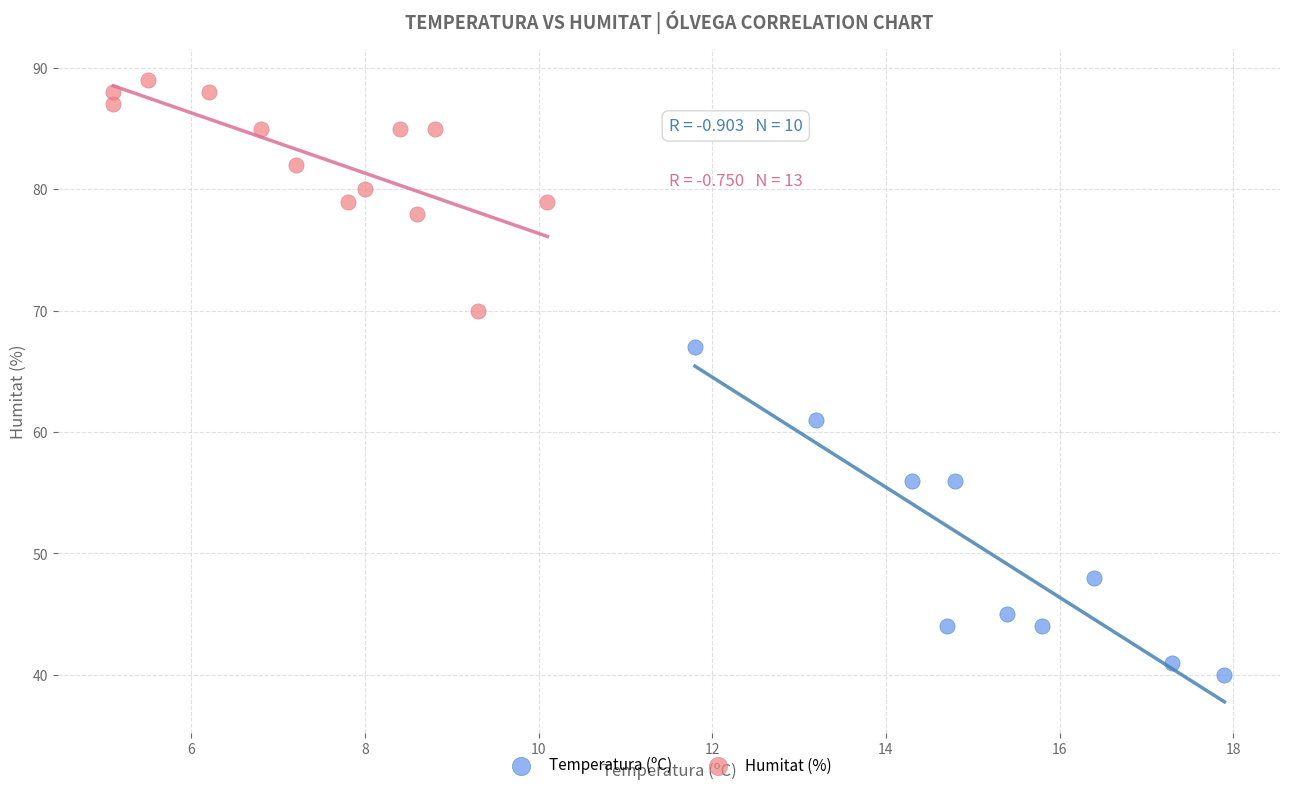

Which series contains the lowest Y value?

Temperatura (ºC)